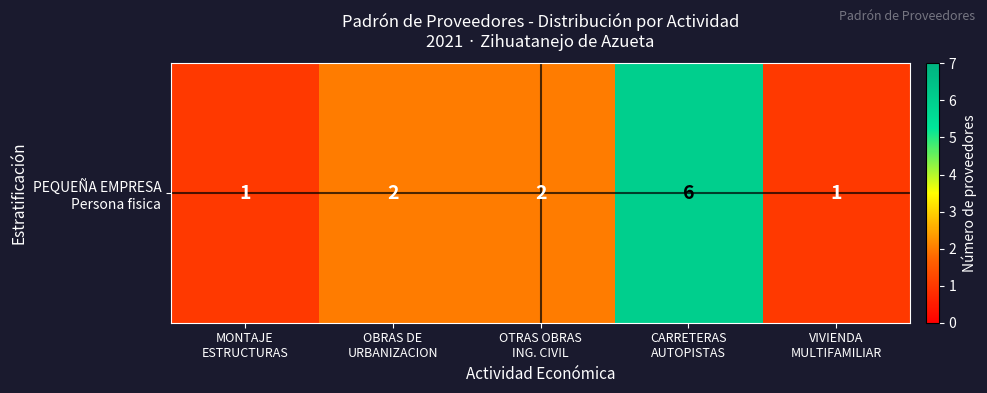

What is the change in value from MONTAJE
ESTRUCTURAS to OTRAS OBRAS
ING. CIVIL?

+1